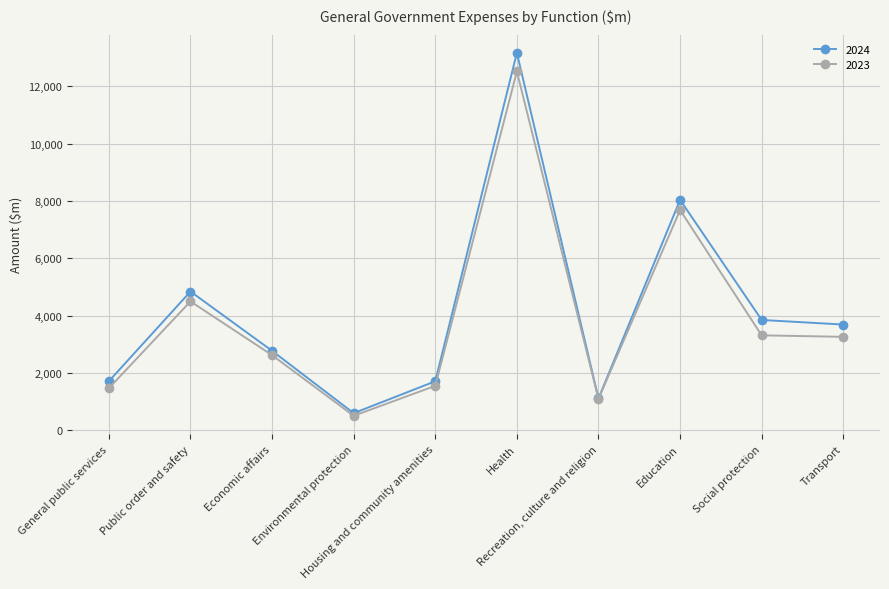

Which series has the largest total across all categories?

2024